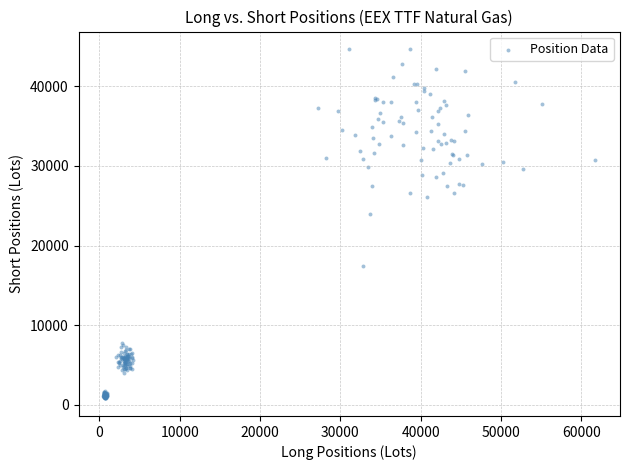

What Y value in the scatter plot is closest to 22735?

23941.9